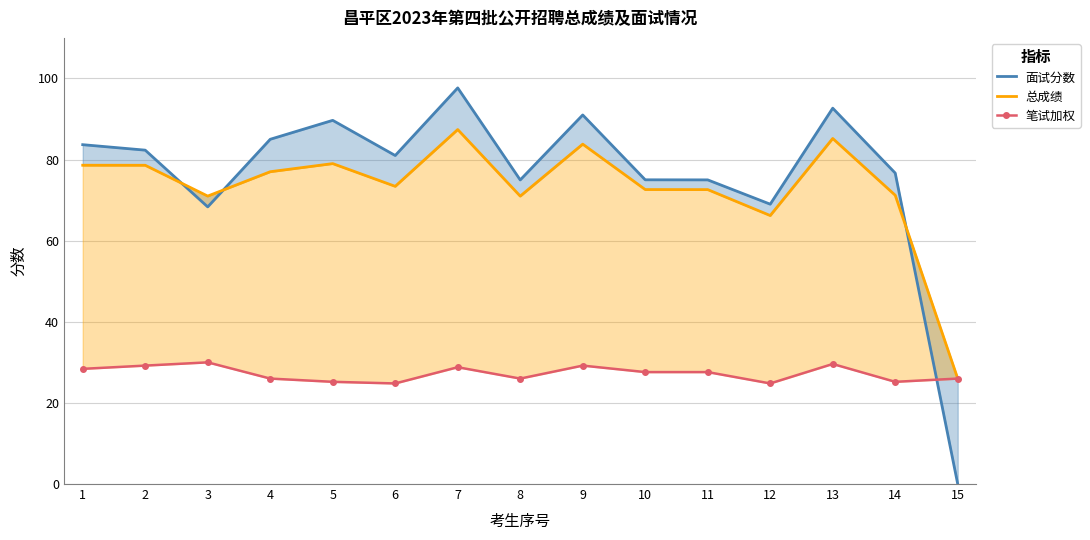

What is the total value across all series at 6?

179.2